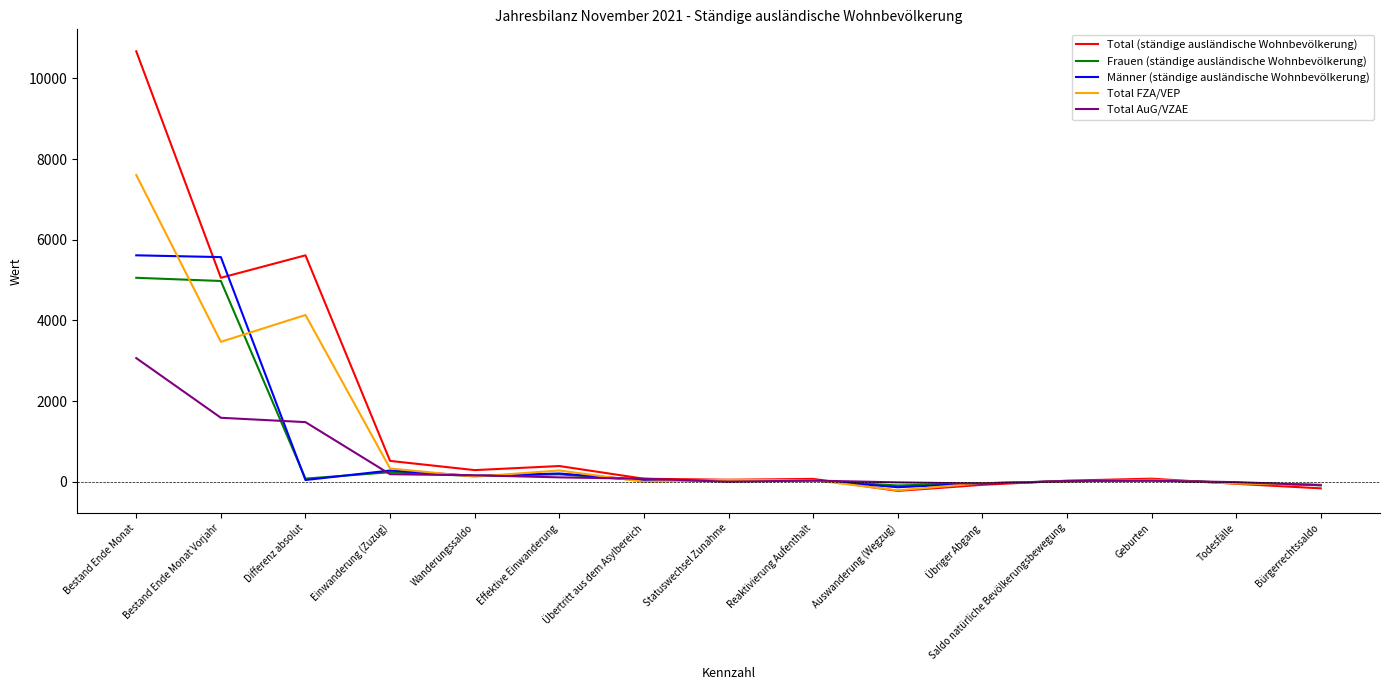

How many lines are shown in the chart?

5